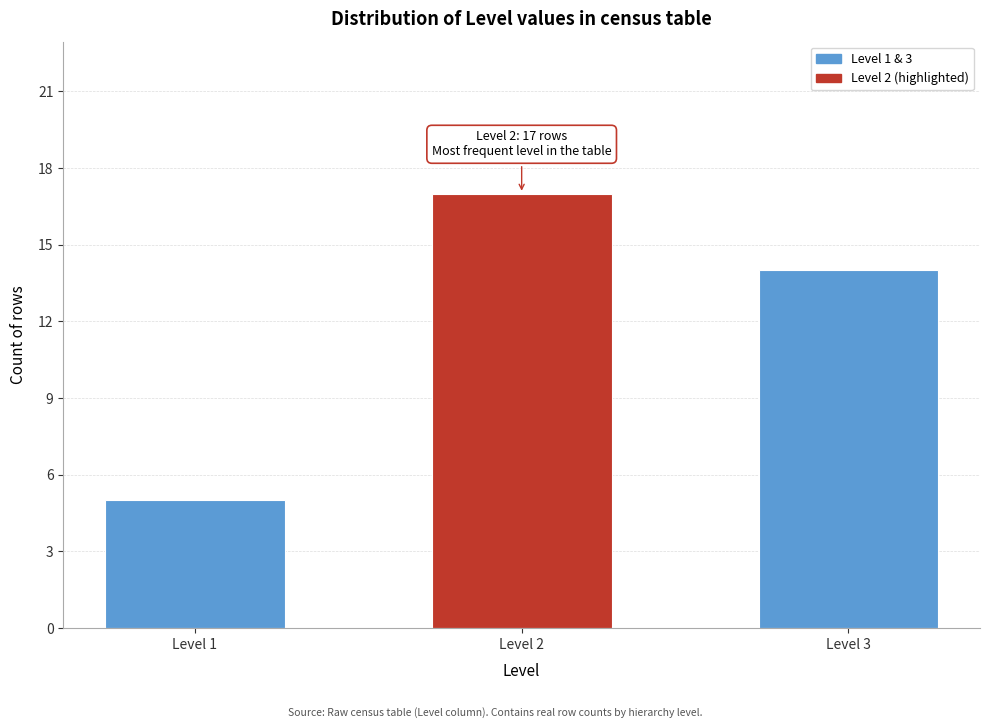

Reading right to left, list all the values displayed in this chart.

Level 3=14	Level 2=17	Level 1=5